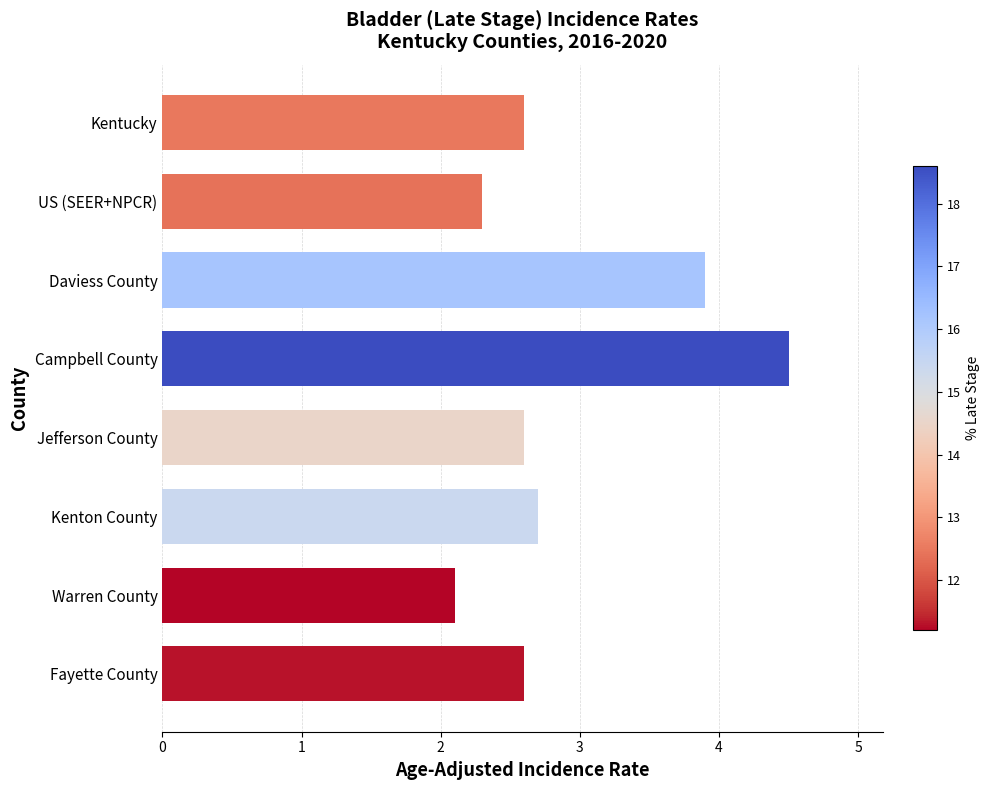

Which label corresponds to the smallest value in the chart?

Warren County